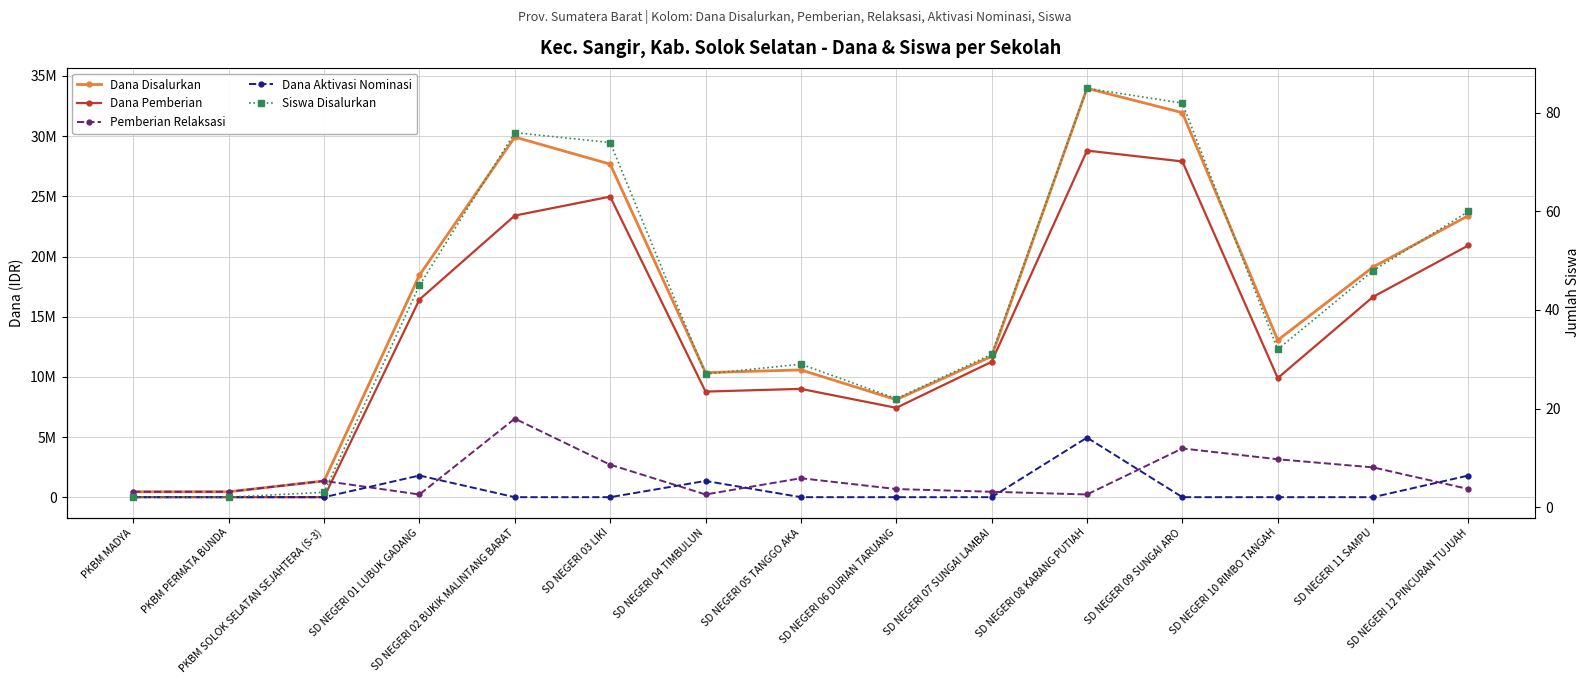

What is the sum of the Dana Aktivasi Nominasi values at SD NEGERI 12 PINCURAN TUJUAH and SD NEGERI 03 LIKI?

1800000